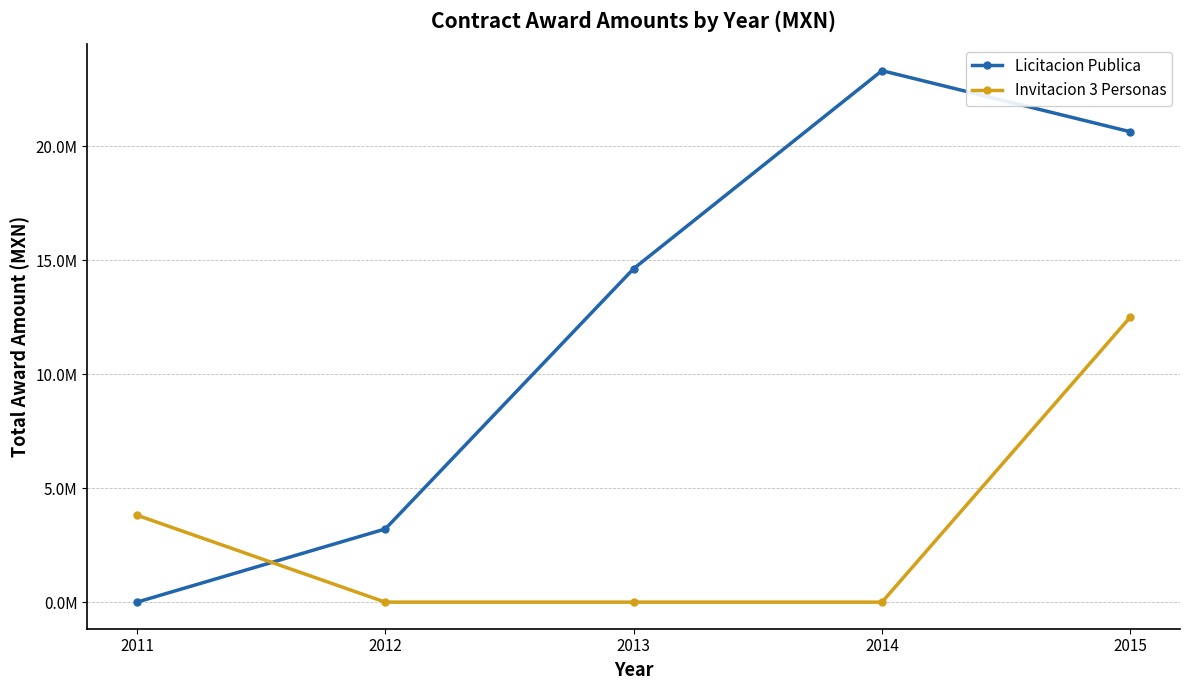

What are all the series names shown in the legend?

Licitacion Publica, Invitacion 3 Personas